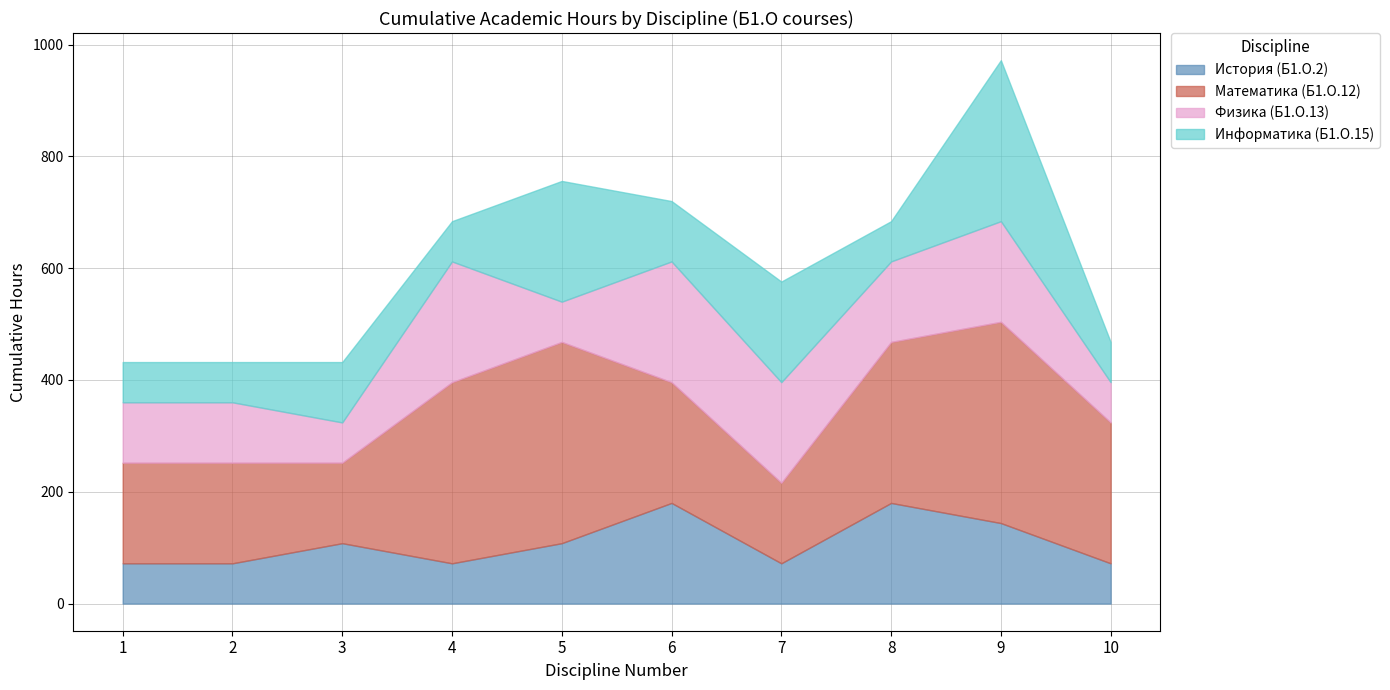

Count the Математика (Б1.О.12) values in the range 180 to 324.

6